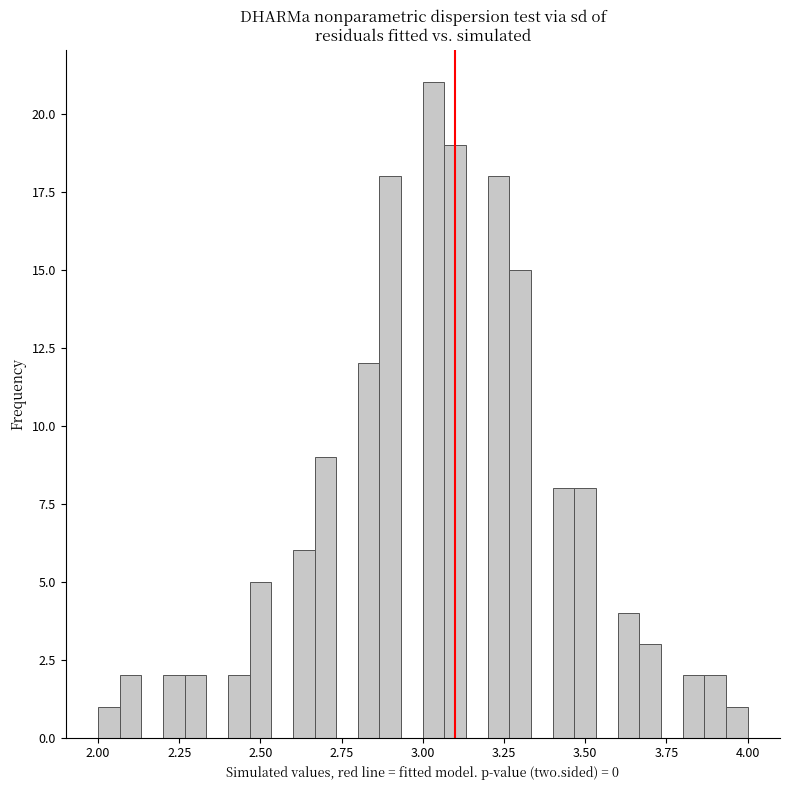

Around what value on the x-axis is the tallest bar? Give the approximate position of its centre, as read against the axis.

3.05